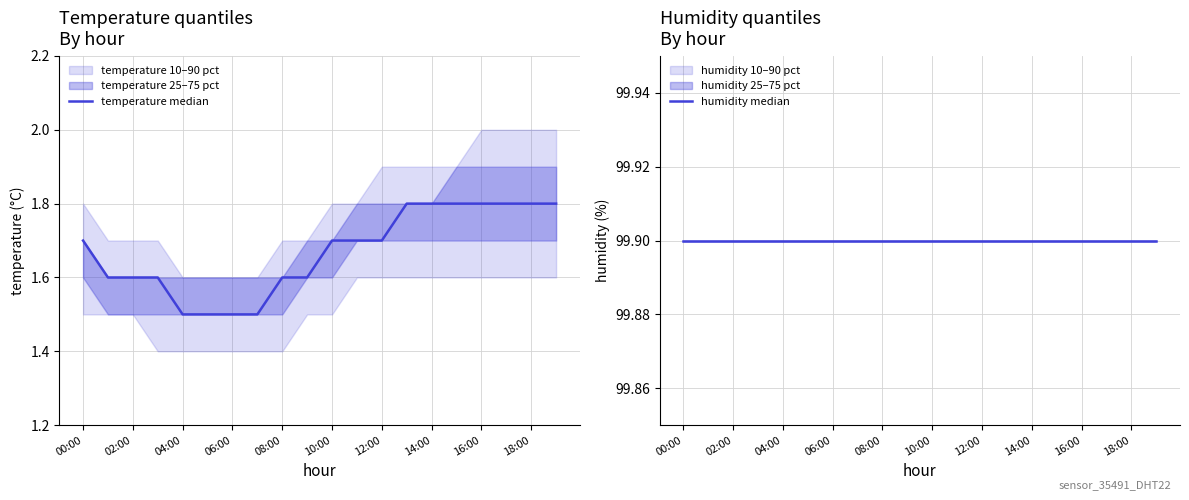

The value of temperature median at 02:00 is 1.6. True or false?

True